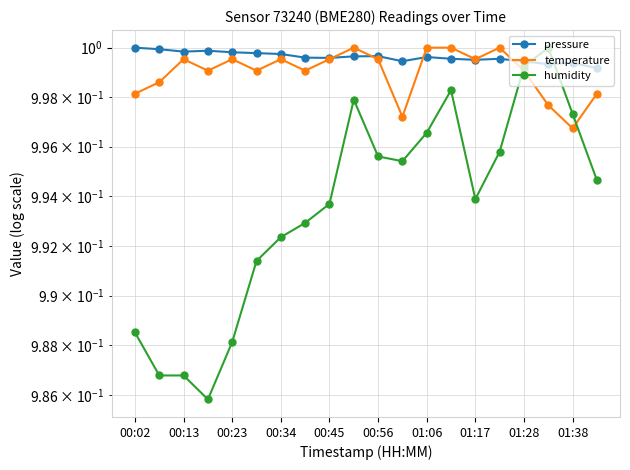

Is it true that humidity equals 0.4 at 01:06?

False